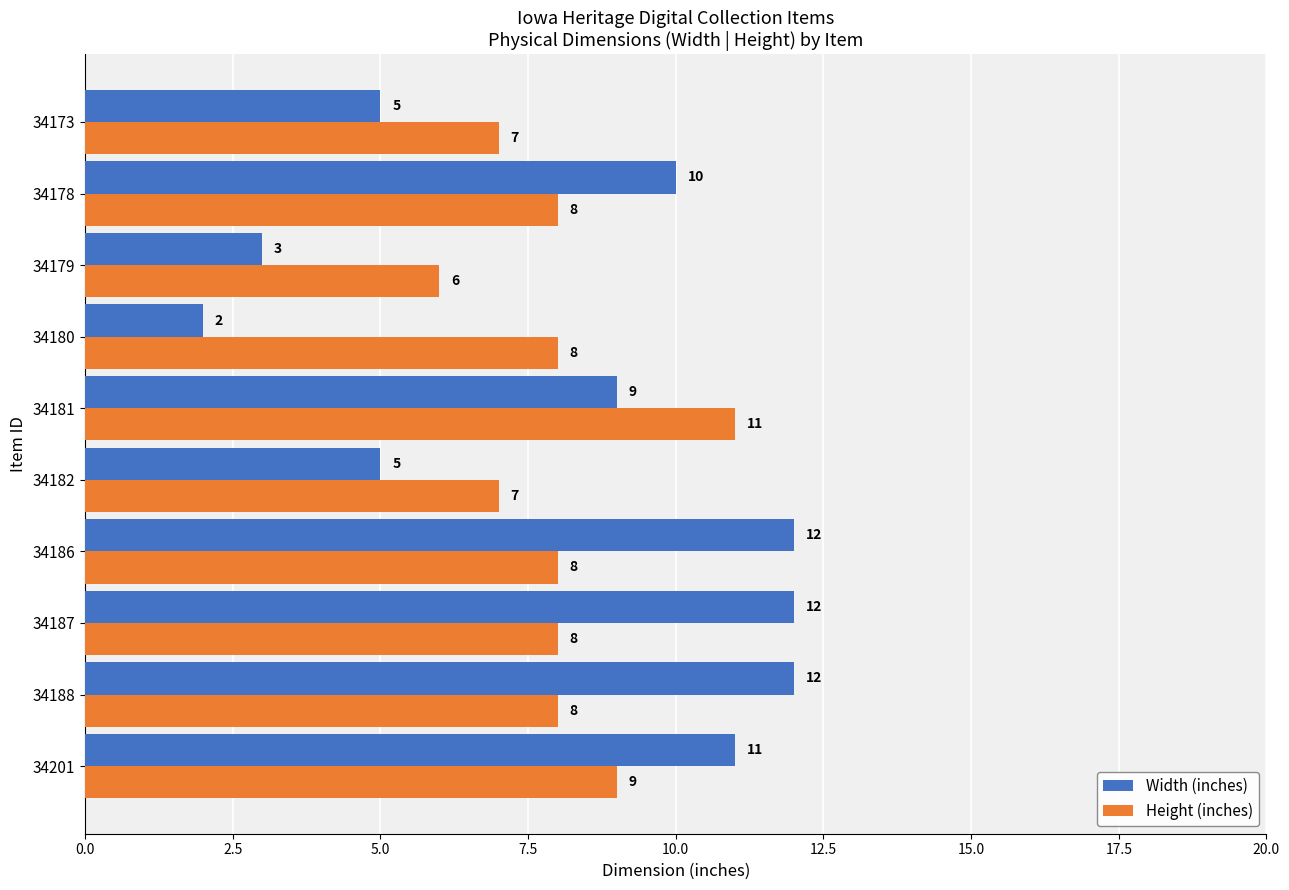

List the series in order of their overall mean, lowest first.

Height (inches), Width (inches)